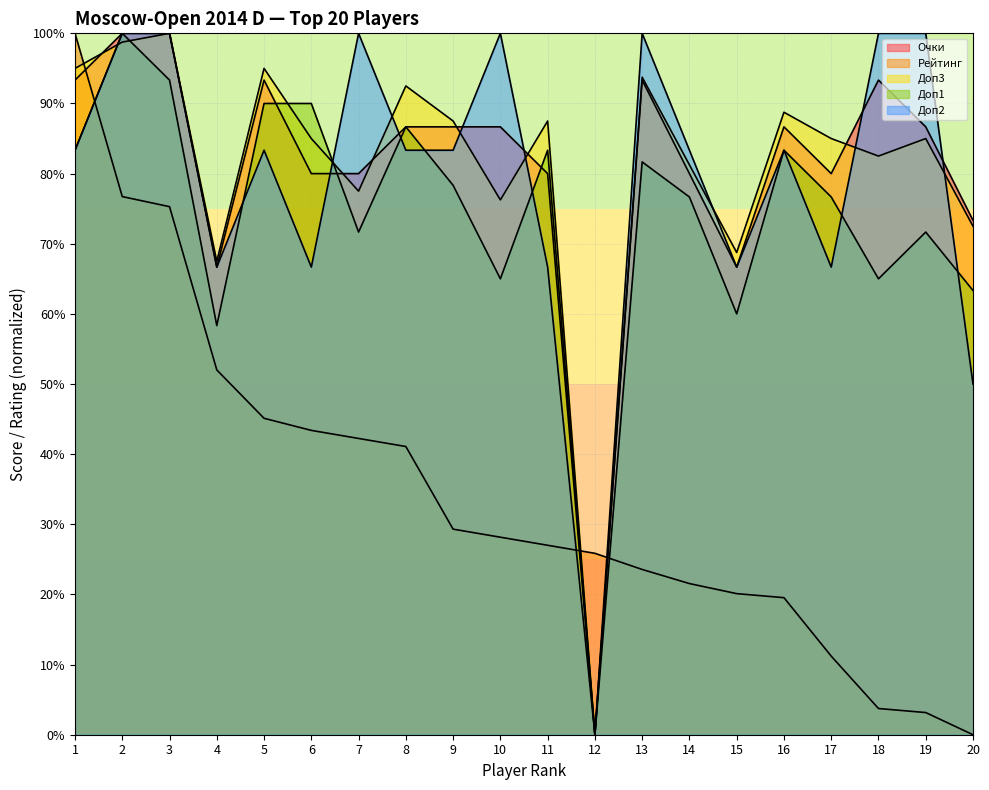

After their last crossing, which series has the higher values: Доп2 or Очки?

Очки